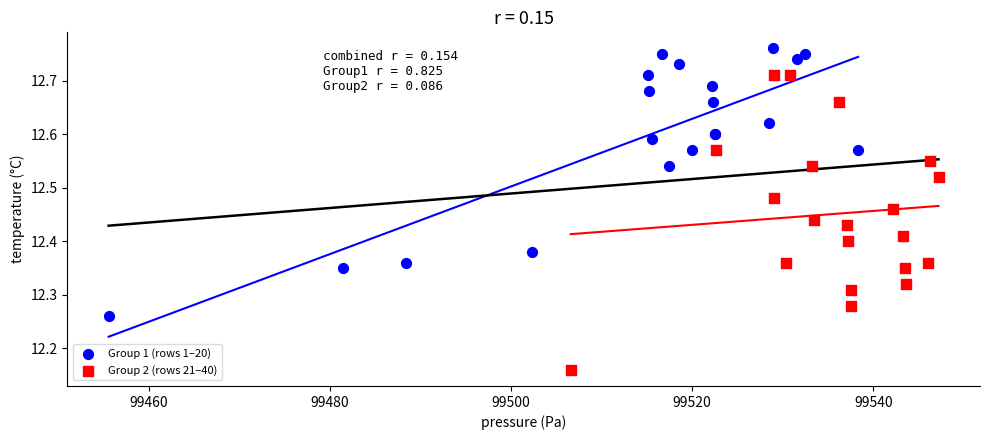

Which series has the largest Y range (max minus min)?

Group 2 (rows 21–40)